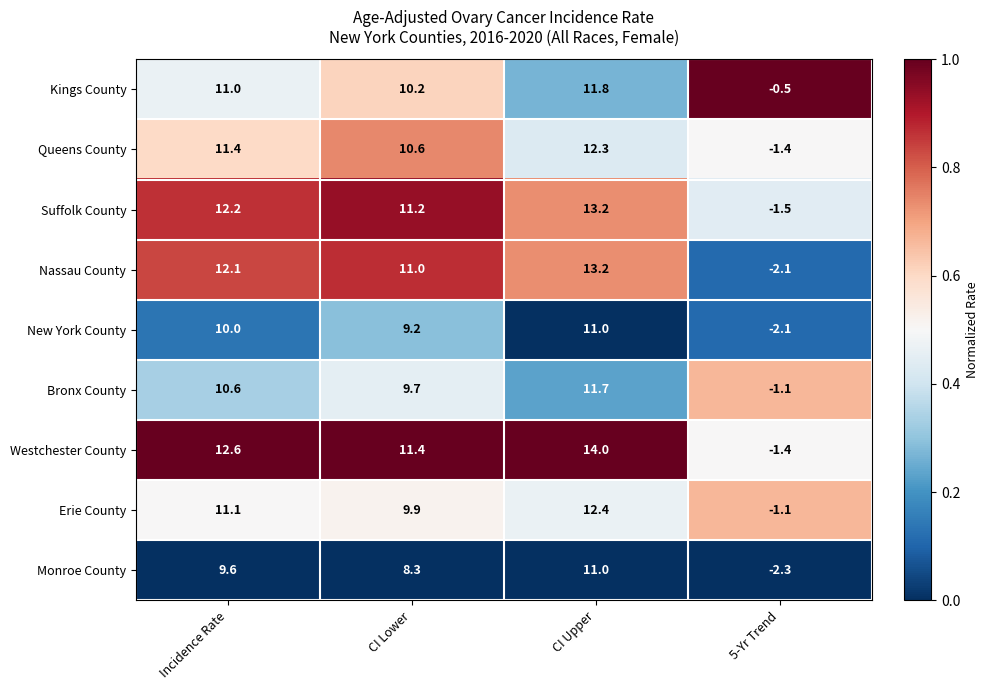

Rank the series at Incidence Rate from lowest to highest value.

Monroe County, New York County, Bronx County, Kings County, Erie County, Queens County, Nassau County, Suffolk County, Westchester County